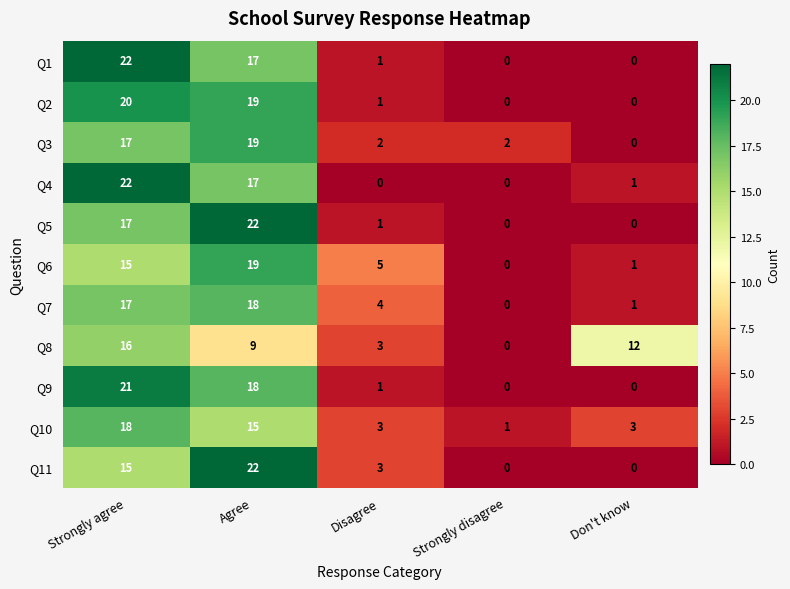

The value of Q6 at Don't know is 1. True or false?

True